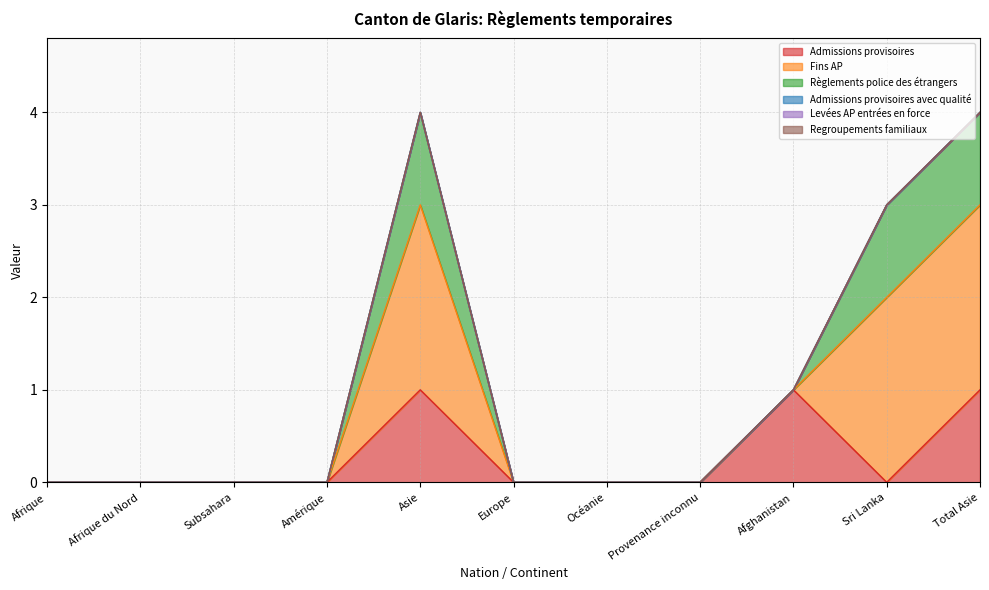

Reading left to right, list all the values displayed in this chart.

Admissions provisoires: 0	0	0	0	1	0	0	0	1	0	1
Fins AP: 0	0	0	0	2	0	0	0	0	2	2
Règlements police des étrangers: 0	0	0	0	1	0	0	0	0	1	1
Admissions provisoires avec qualité: 0	0	0	0	0	0	0	0	0	0	0
Levées AP entrées en force: 0	0	0	0	0	0	0	0	0	0	0
Regroupements familiaux: 0	0	0	0	0	0	0	0	0	0	0